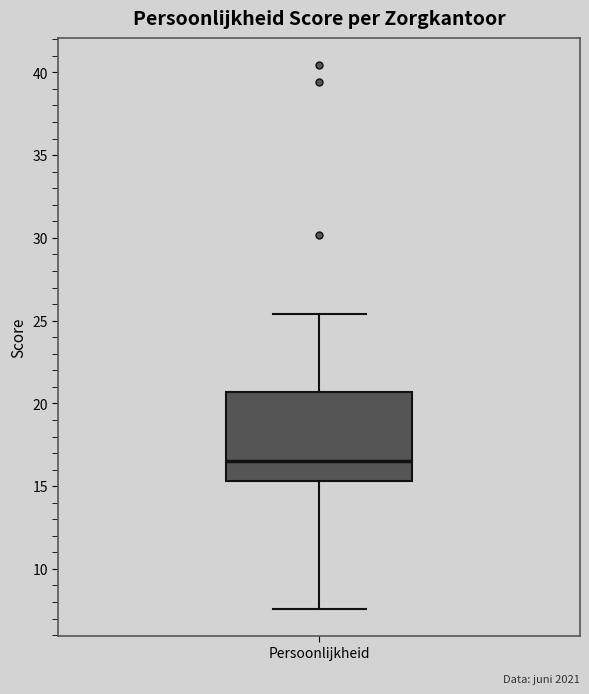

Where is the lower edge of the box for Persoonlijkheid on the y-axis? The values are not printed on the chart, so give them approximately, as read against the axis.

15.5